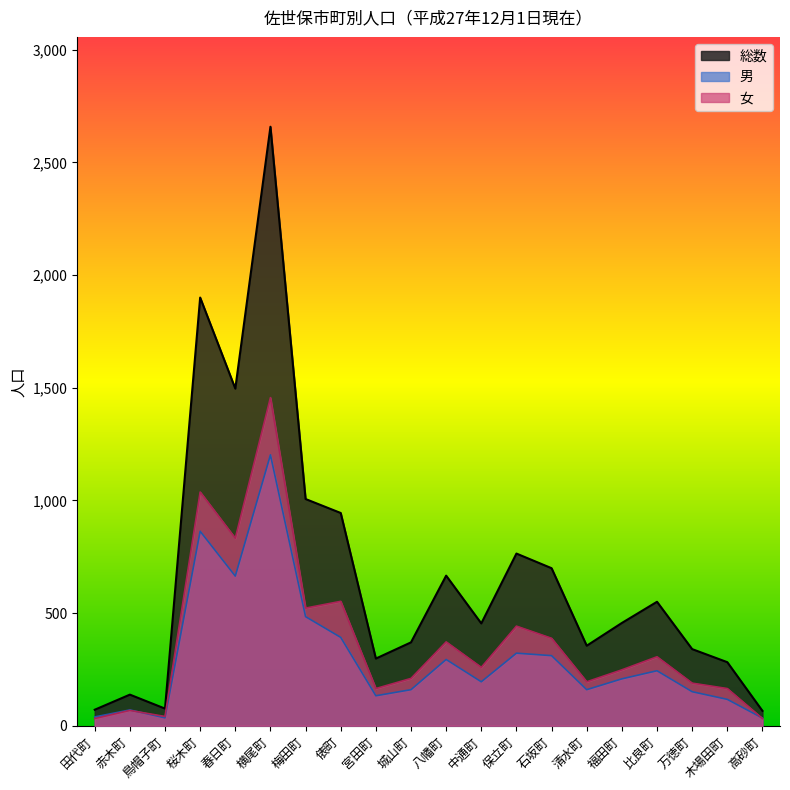

How many values in the 男 series exceed 208?

9